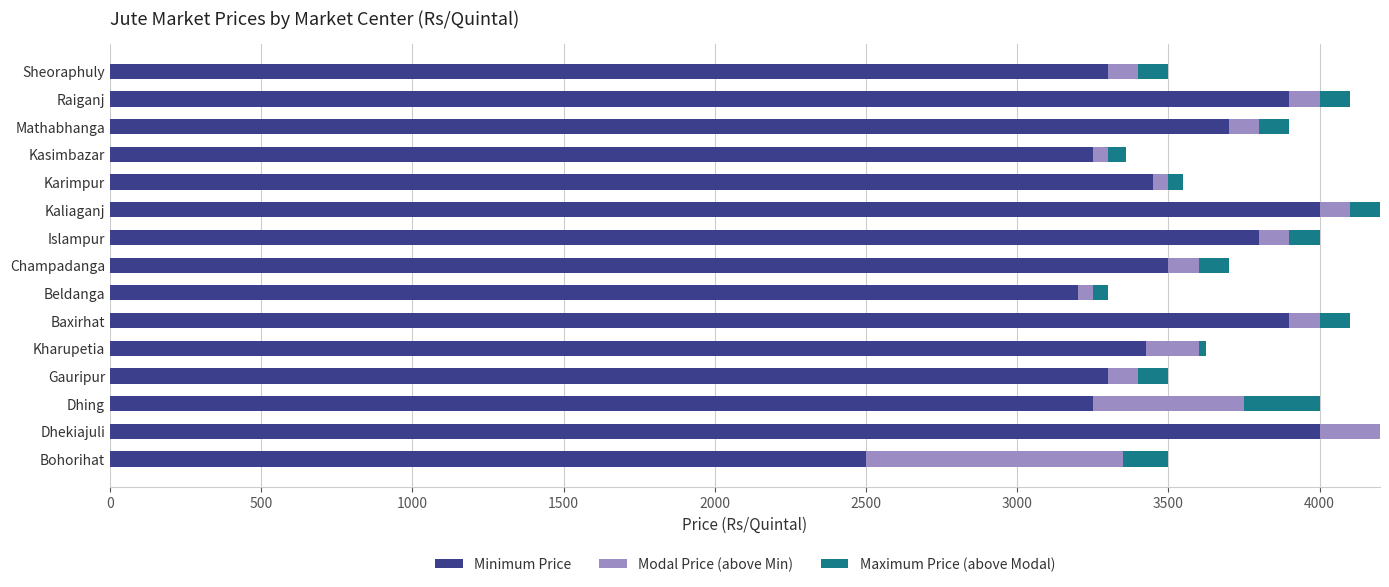

What is the total value across all series at Sheoraphuly?

3500